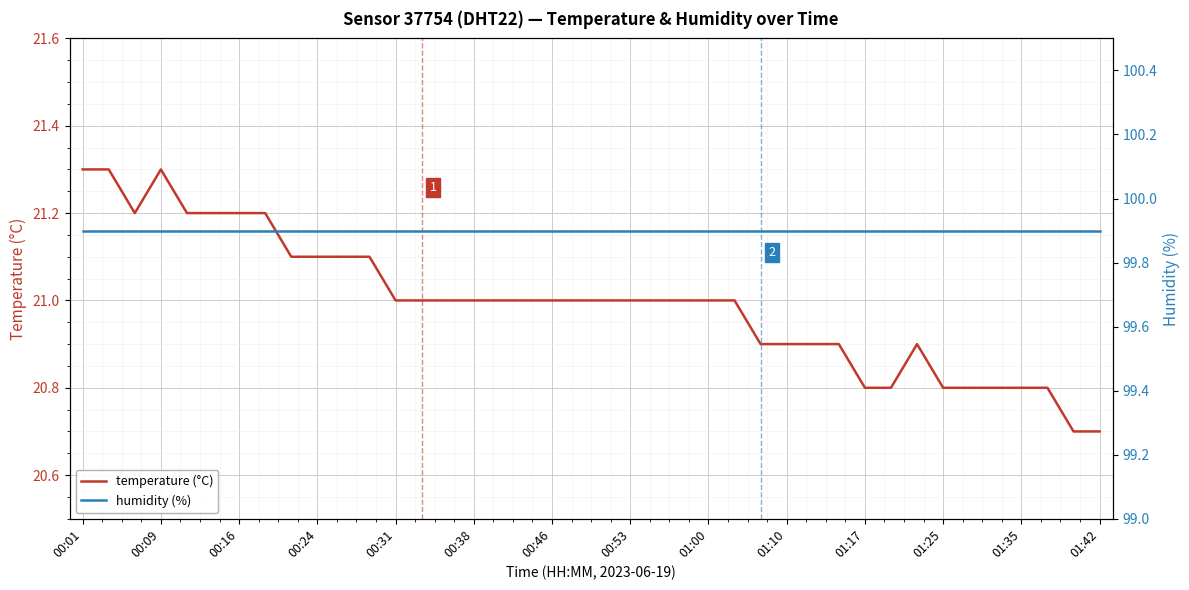

What is the difference between the second highest and second lowest values in the temperature (°C) series?

0.6